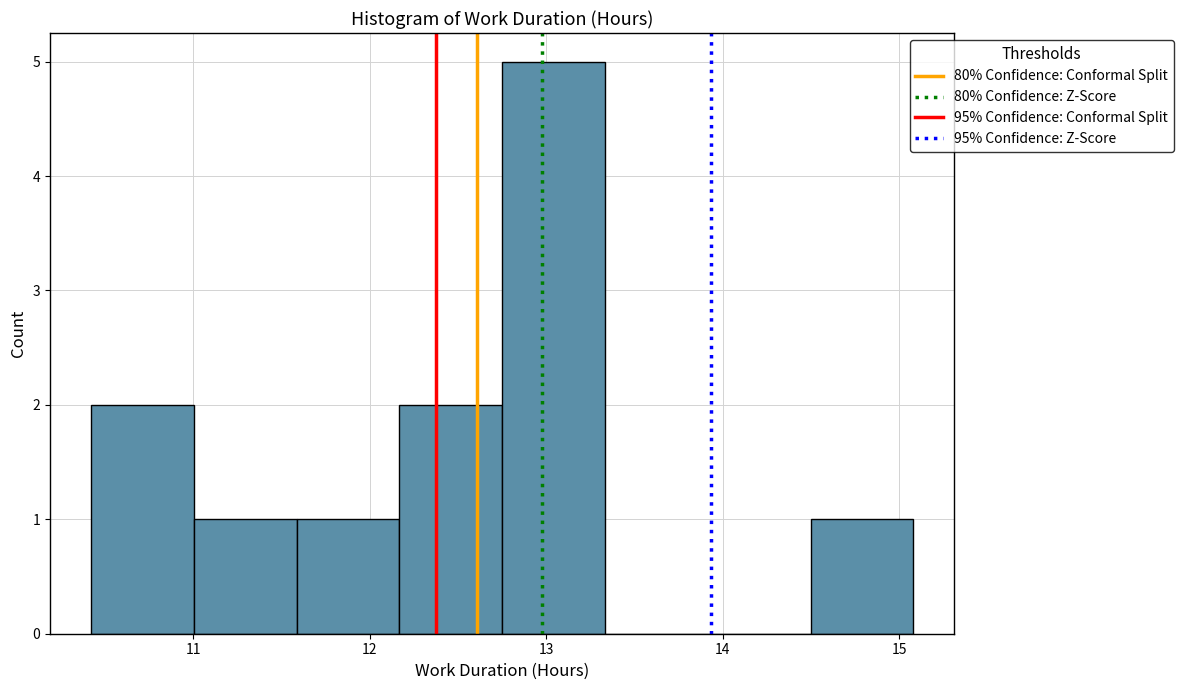

Reading left to right, transcribe this chart: for each bar, give the range it covers on the x-axis and its height. Neither the bar edges nor the heights are printed on the chart, so give them approximately, as read against the axes.

10.4 to 11.0: 2
11.0 to 11.6: 1
11.6 to 12.2: 1
12.2 to 12.8: 2
12.8 to 13.3: 5
13.3 to 13.9: 0
13.9 to 14.5: 0
14.5 to 15.1: 1